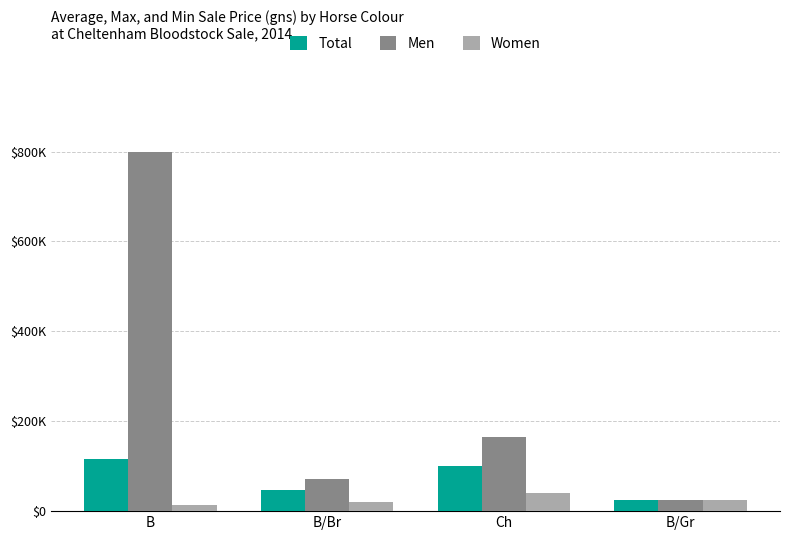

What is the label of the 4th bar from the right?

B